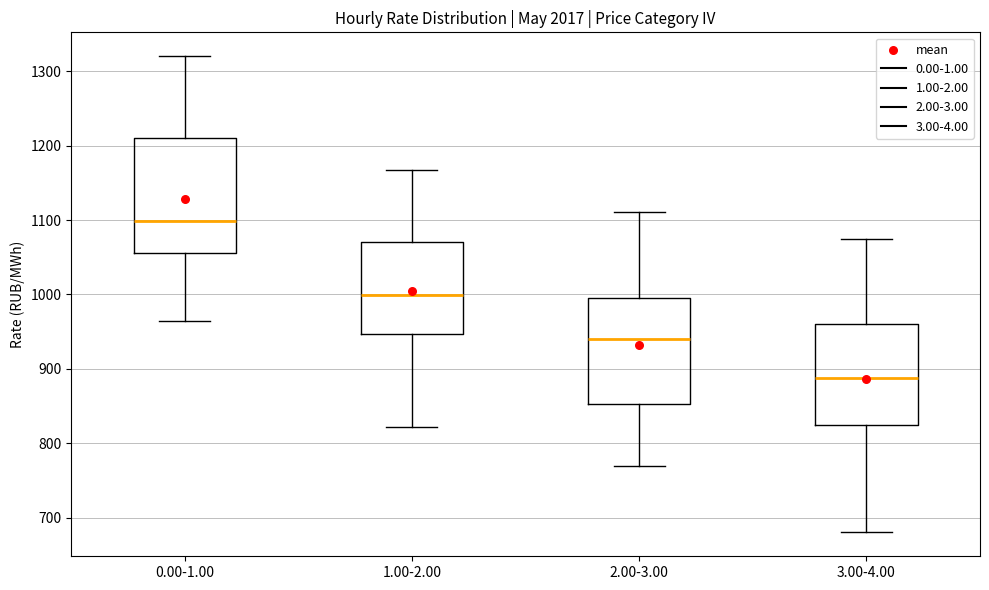

Reading left to right, transcribe this box plot: for each box, give where its median line is, the range the box spans, and where its two whiskers end, as read against the y-axis. The values are not printed on the chart, so give them approximately, as read against the axis.

0.00-1.00: median 1100, box 1060 to 1210, whiskers 960 to 1320
1.00-2.00: median 1000, box 950 to 1070, whiskers 820 to 1170
2.00-3.00: median 940, box 850 to 1000, whiskers 770 to 1110
3.00-4.00: median 890, box 820 to 960, whiskers 680 to 1070